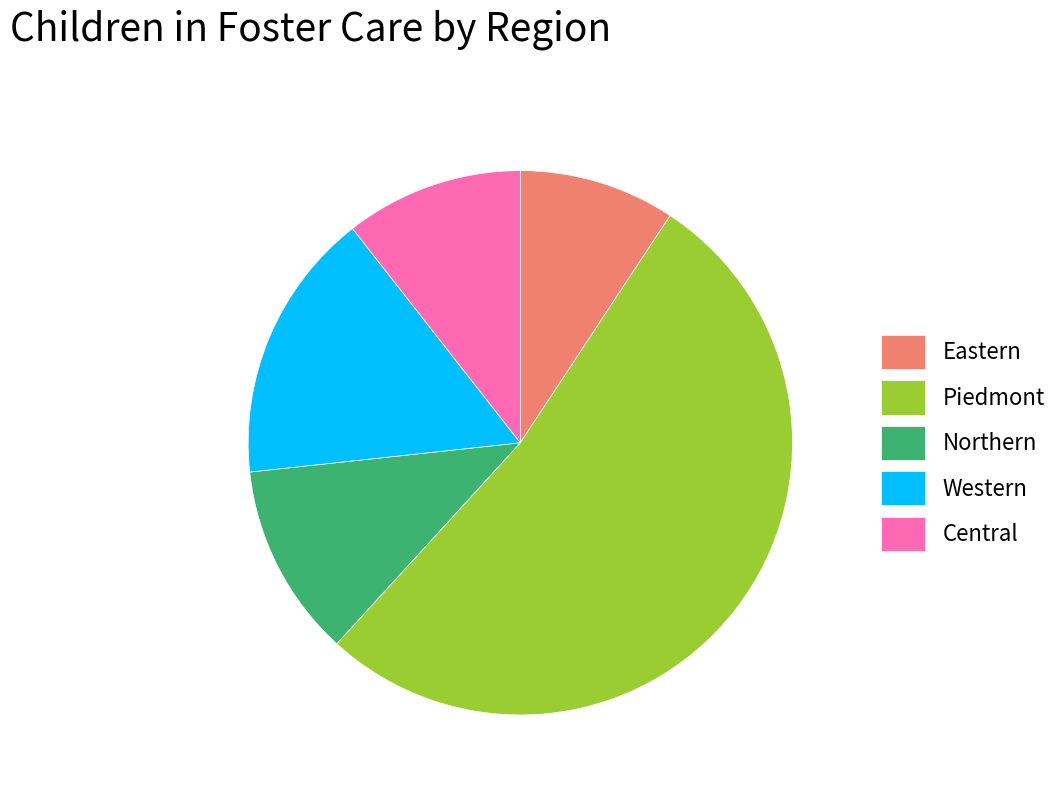

Approximately how many times larger is the value at Northern compared to Western?

0.7